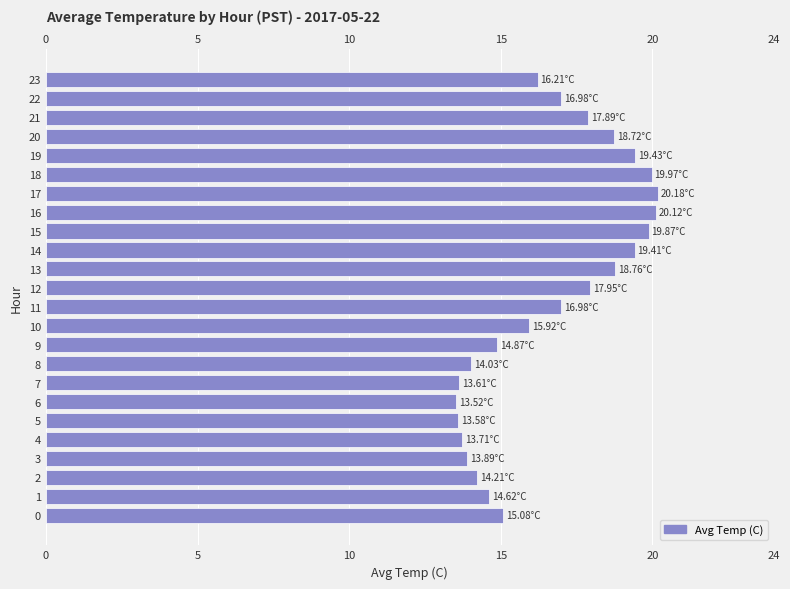

Count the number of categories in the chart.

24